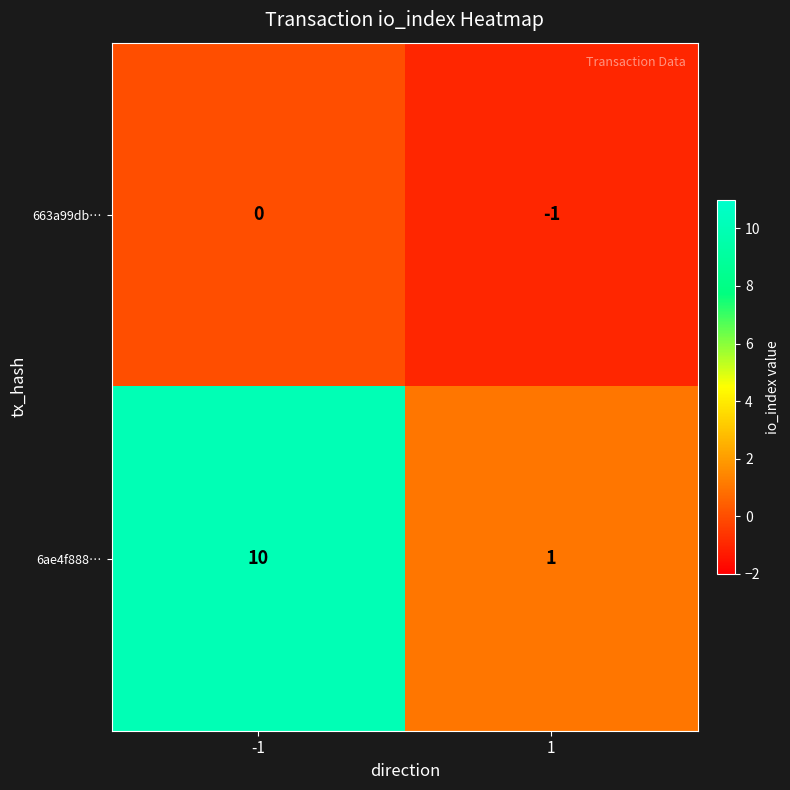

Reading left to right, transcribe all the data shown in this chart.

663a99db…: 0	-1
6ae4f888…: 10	1